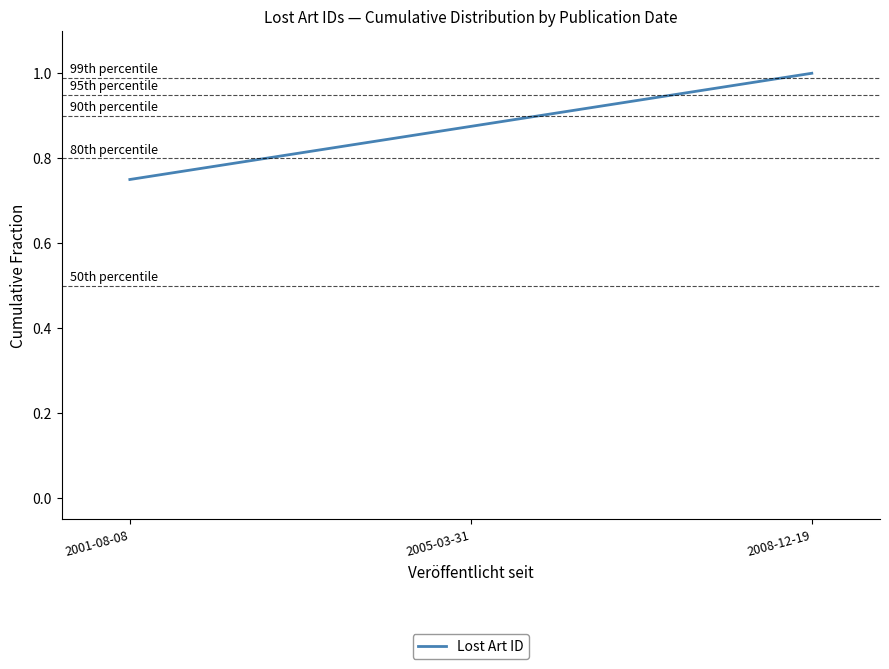

True or false: the data shows 0.3 at 2008-12-19.

False